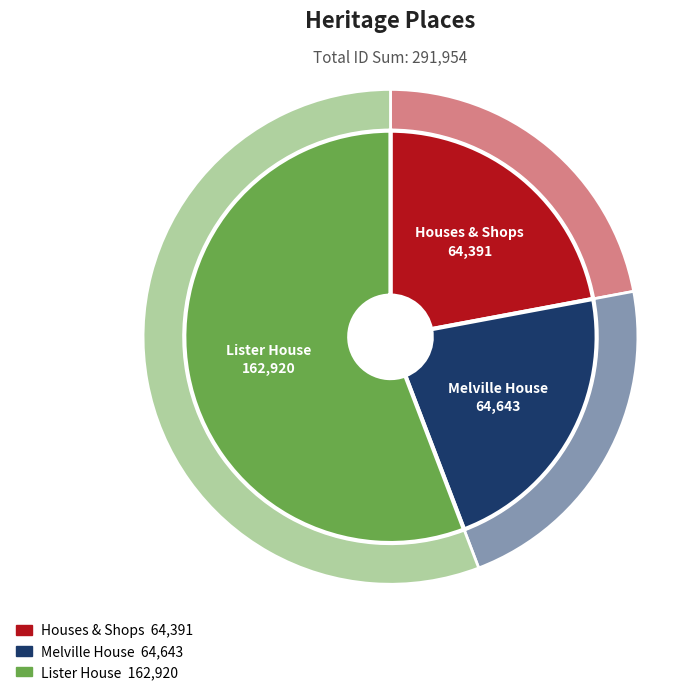

What is the change in value from Melville House to Lister House?

+98277